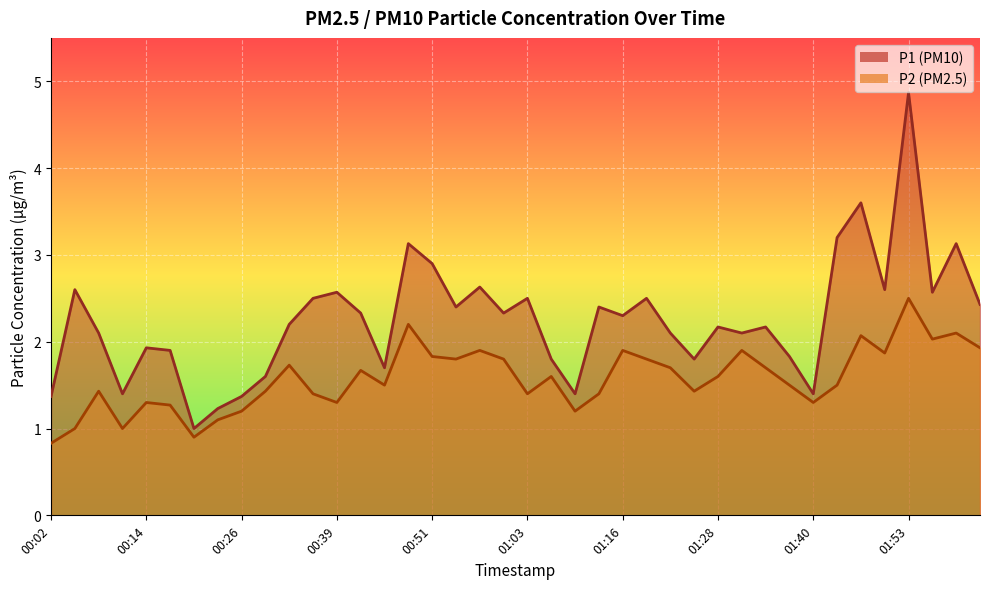

In P2, how many points are lower than both neighbors (excluding endpoints)?

11